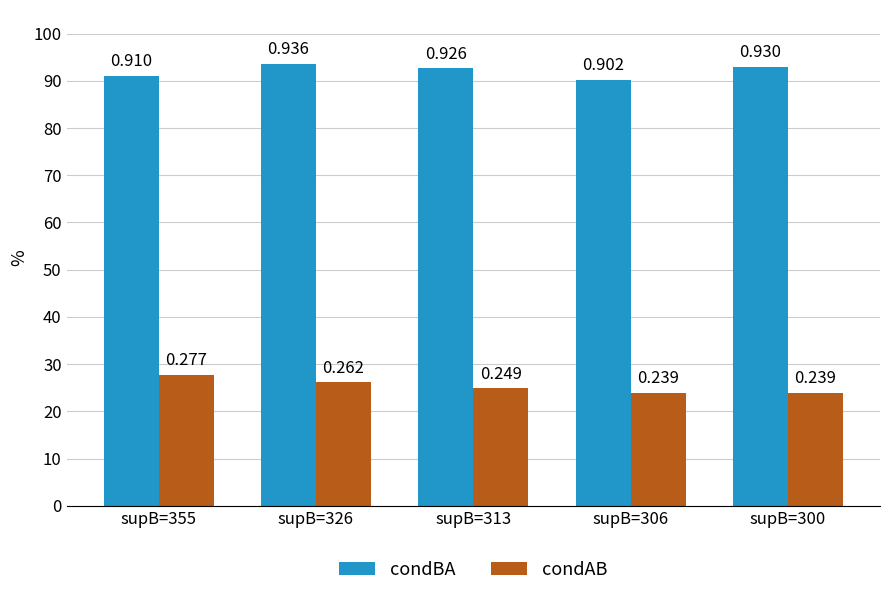

Does the chart contain any negative values?

No